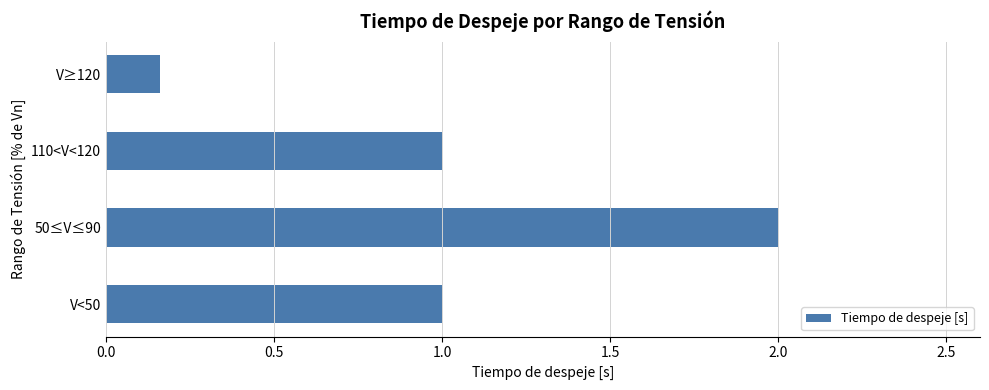

What is the difference between the values at V≥120 and V<50?

0.8